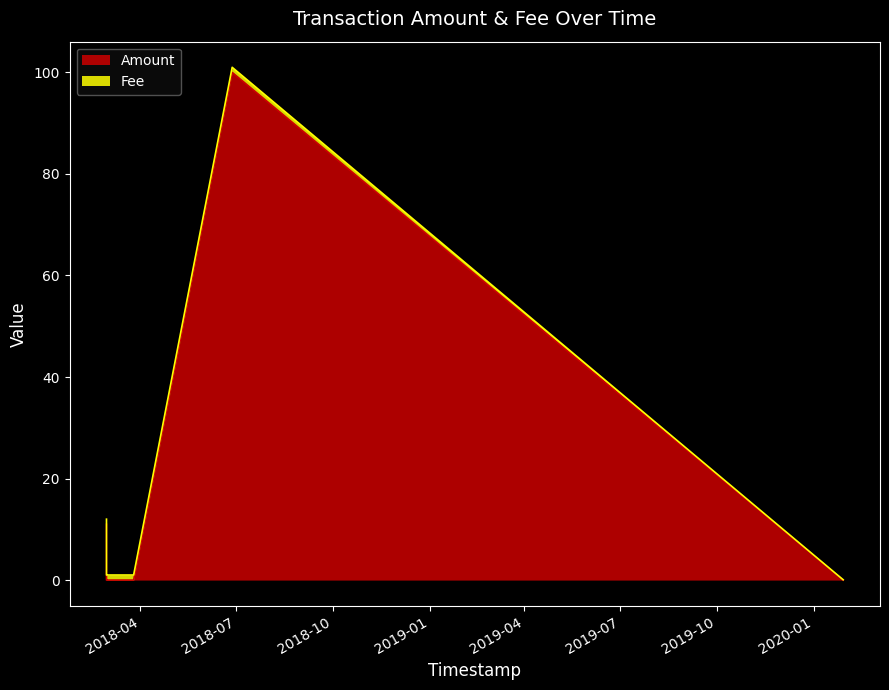

Where is the data nearest to the value 50?

2018-02-27 20:38:51